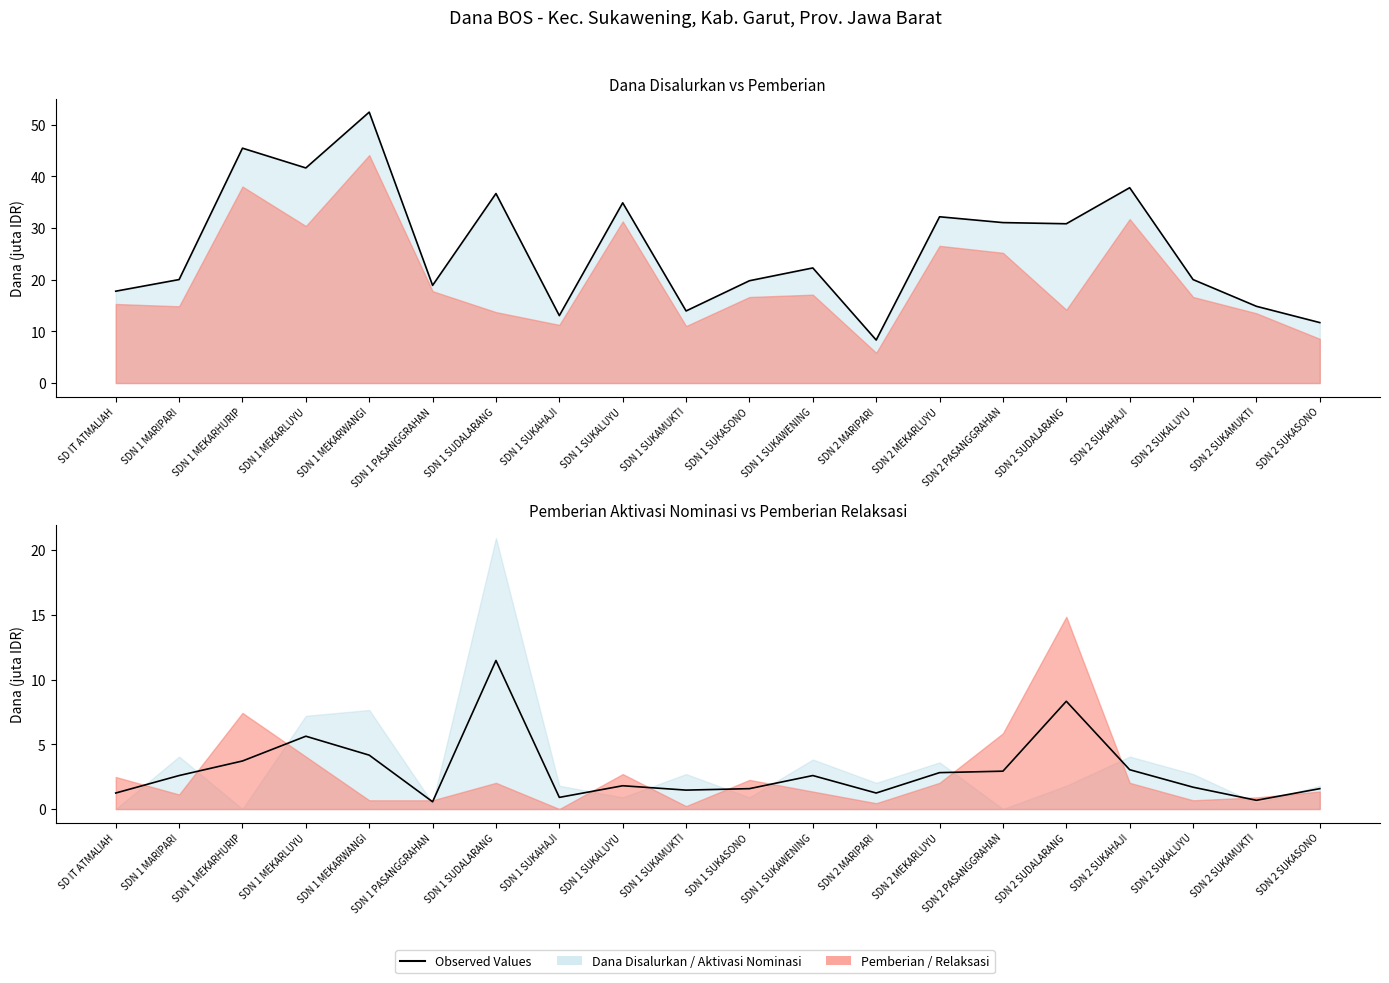

True or false: there are more than 2 points higher than both neighbors.

True